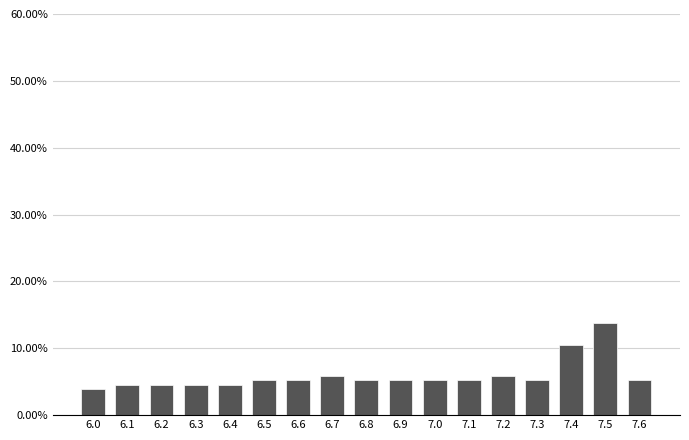

Reading right to left, list all the values displayed in this chart.

7.6=5.2	7.5=13.7	7.4=10.5	7.3=5.2	7.2=5.9	7.1=5.2	7.0=5.2	6.9=5.2	6.8=5.2	6.7=5.9	6.6=5.2	6.5=5.2	6.4=4.6	6.3=4.6	6.2=4.6	6.1=4.6	6.0=3.9